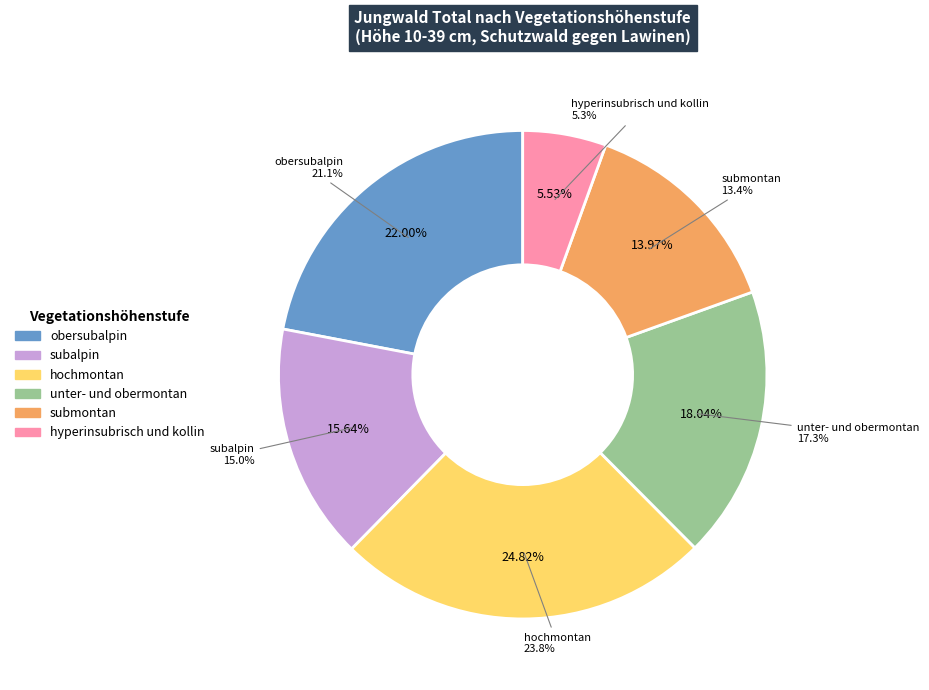

Rank the categories by value from highest to lowest.

hochmontan, obersubalpin, unter- und obermontan, subalpin, submontan, hyperinsubrisch und kollin